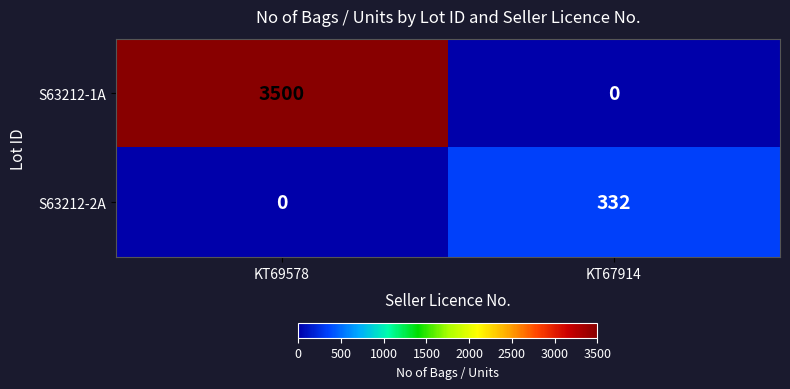

The value of S63212-1A at KT69578 is 2050. True or false?

False